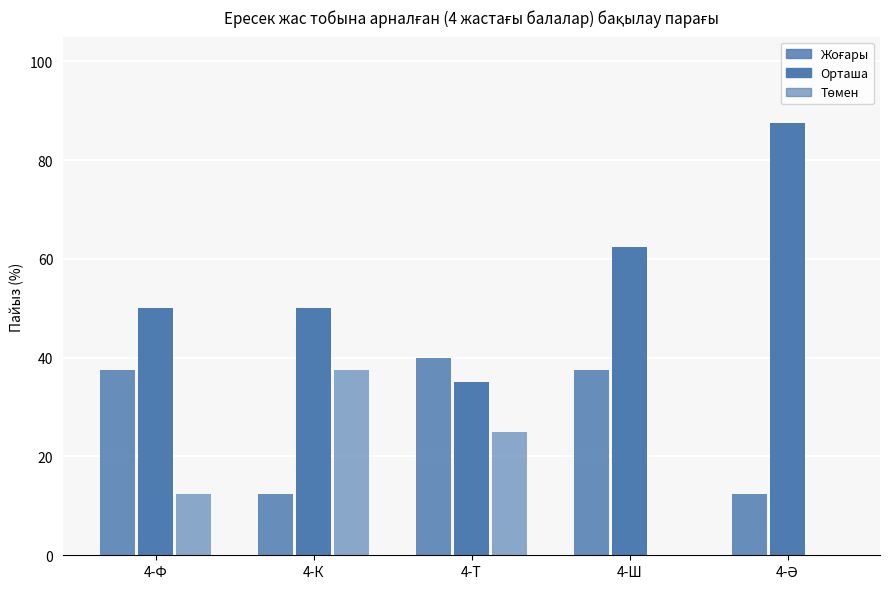

Where does the Орташа series first go above 50?

4-Ш